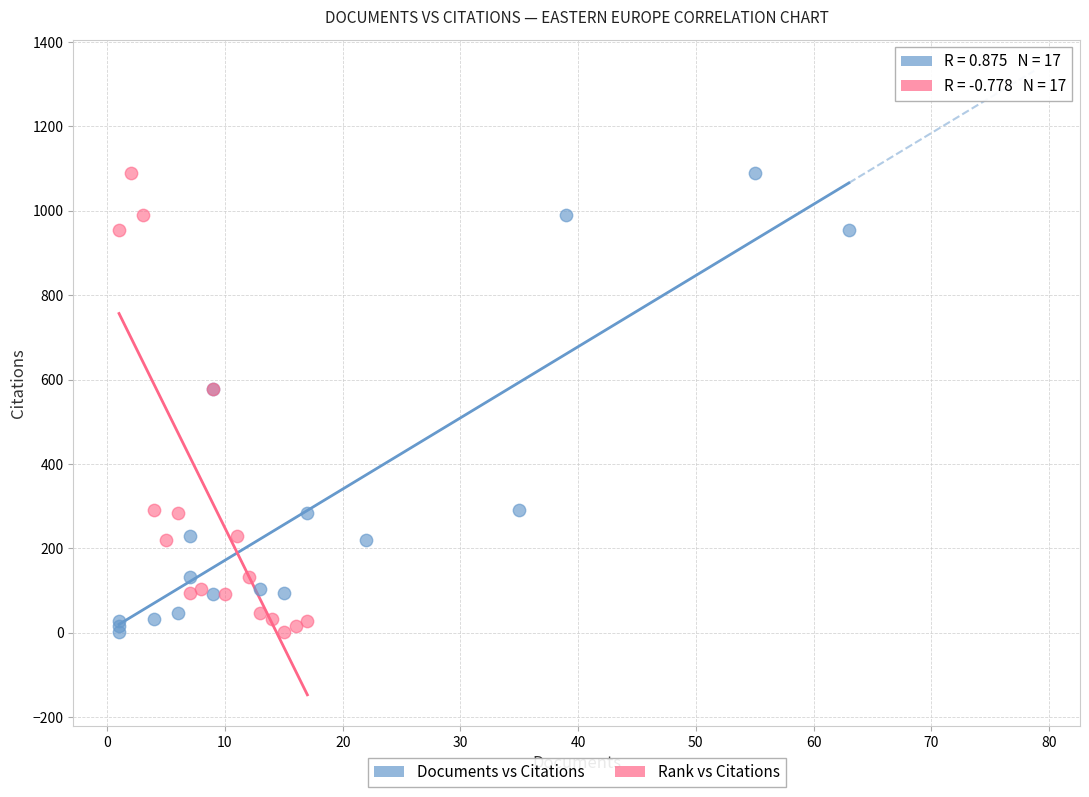

What are all the series names shown in the legend?

Documents vs Citations, Rank vs Citations